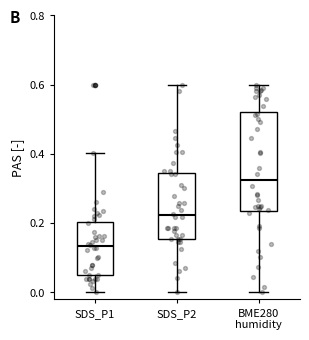

Which box is the tallest, from its lower edge to its upper edge?

BME280 humidity